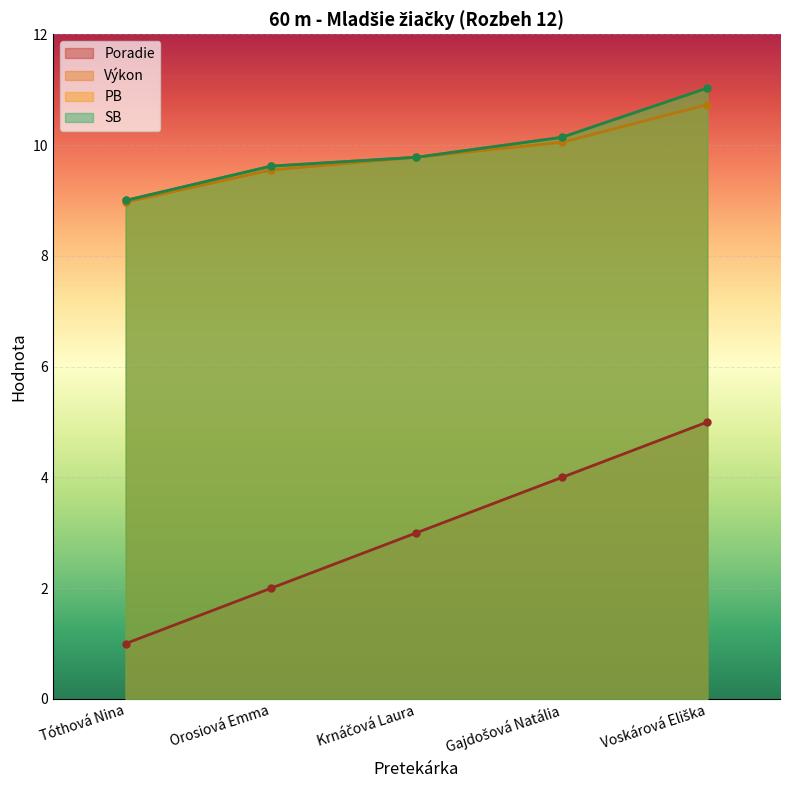

The Výkon series shows 5.1 at Orosiová Emma. True or false?

False